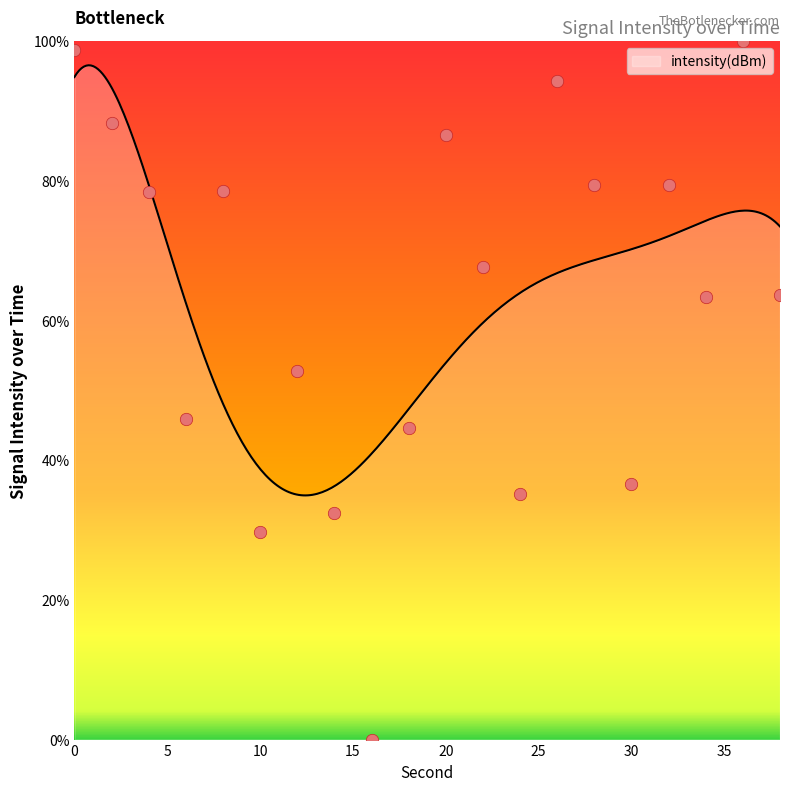

What is the ratio of the value at 36 to the value at 8?

1.3